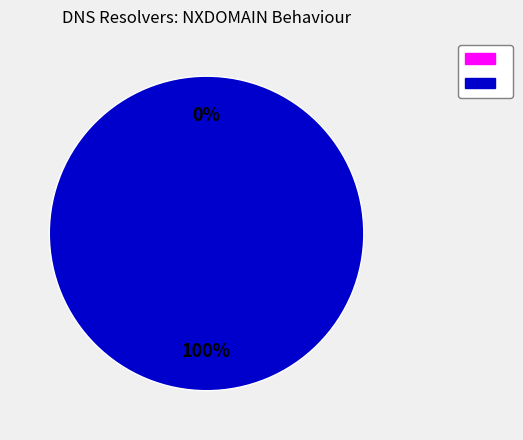

To the nearest percent, what portion does doesnt_nxdomain represent?

100%